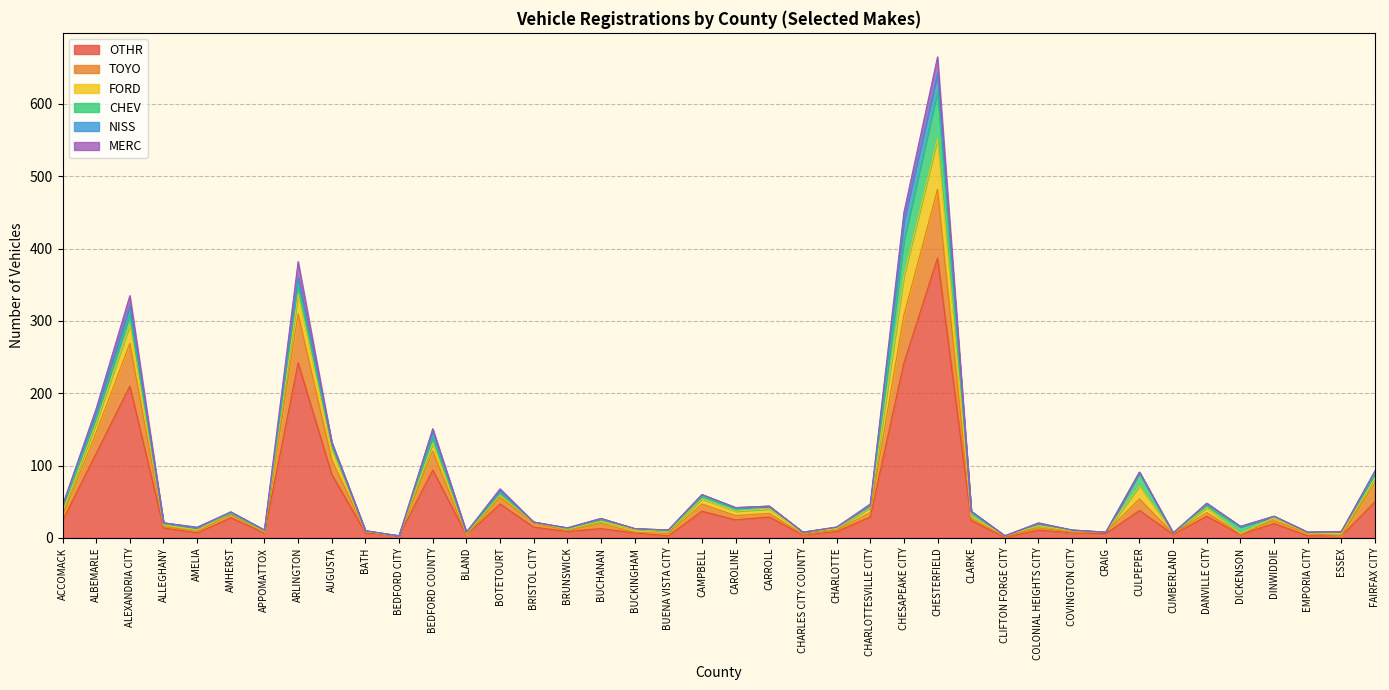

How many values in MERC are above zero?

11